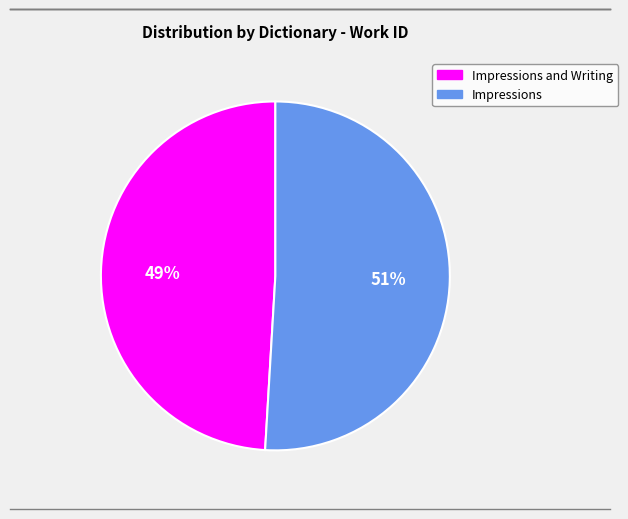

To the nearest percent, what is the difference between the largest and smallest slice percentages?

2%